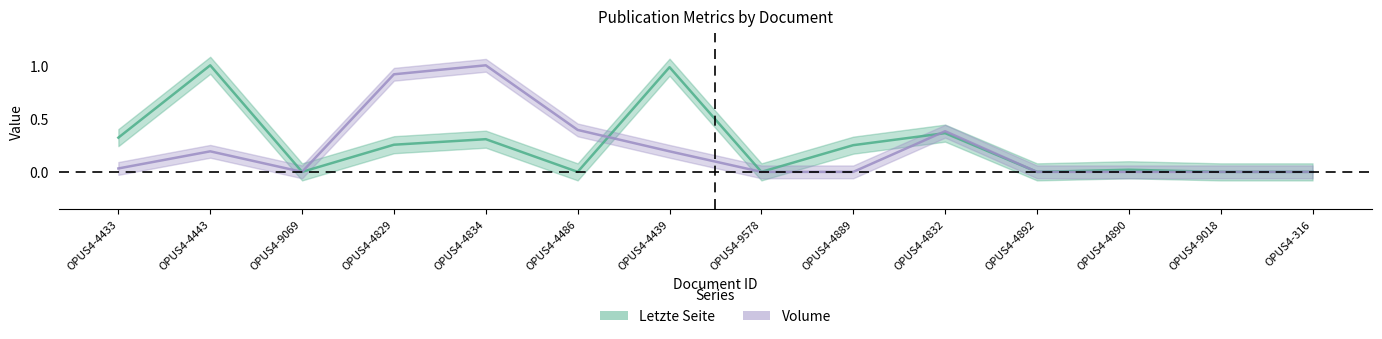

What is the label of the 6th point from the left?

OPUS4-4486